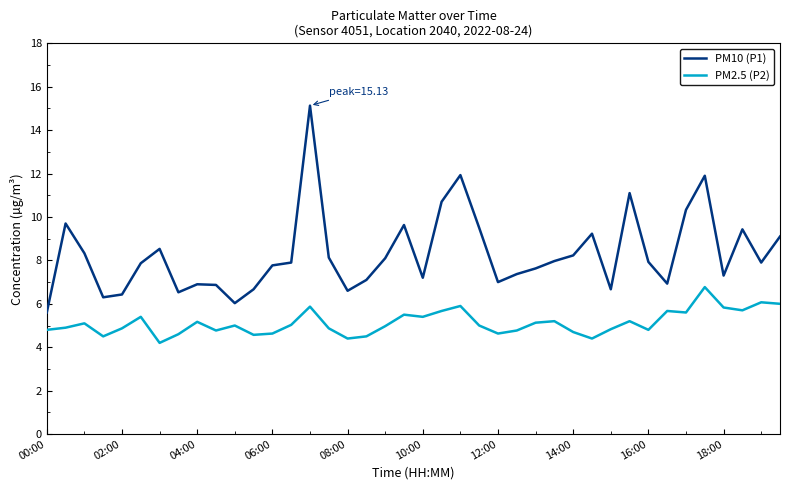

What is the maximum value for PM2.5 (P2)?

6.8